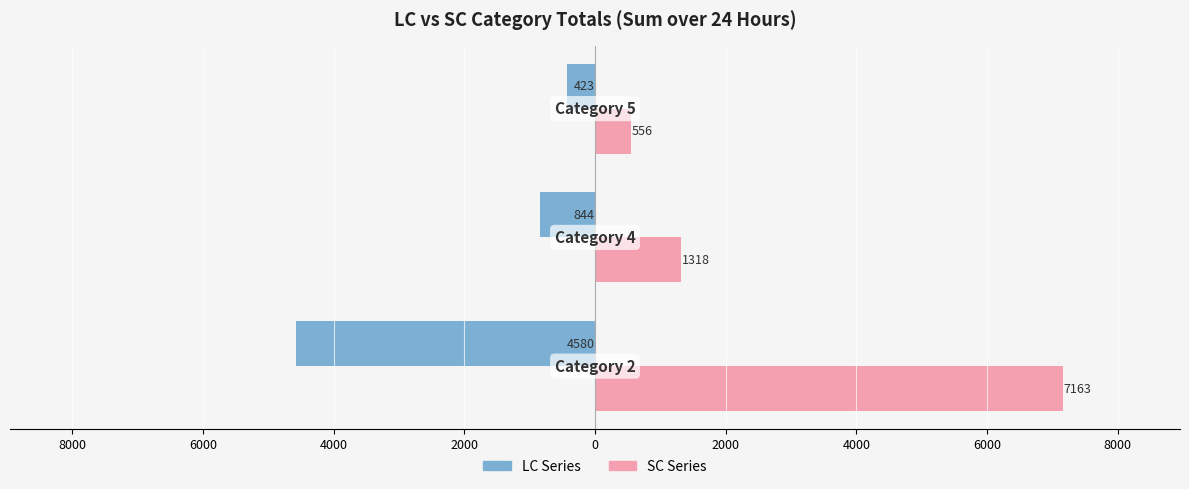

List the series in order of their overall mean, lowest first.

LC Series, SC Series